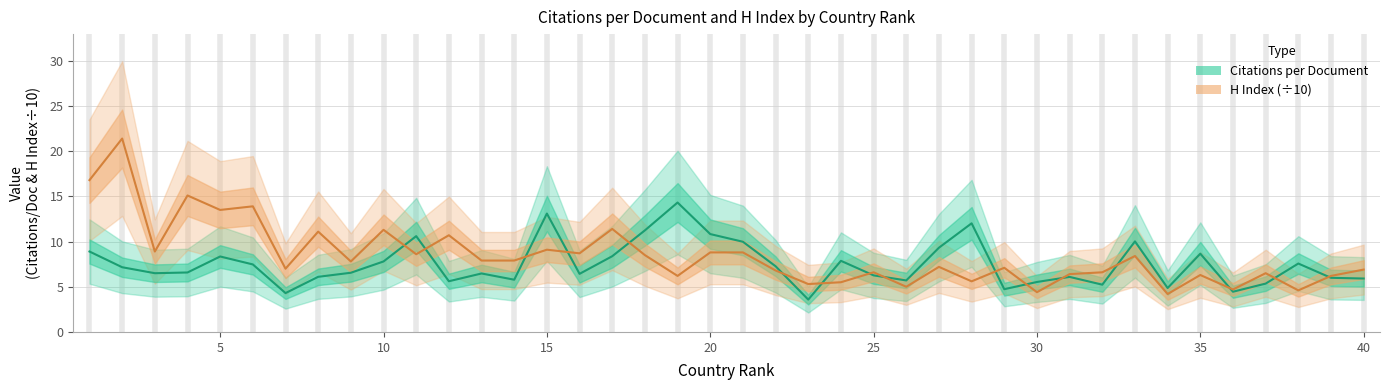

Does the chart display data point markers on the line(s)?

No